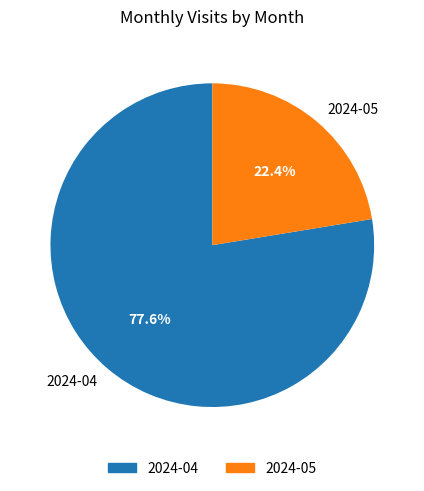

Count the number of slices in the pie.

2